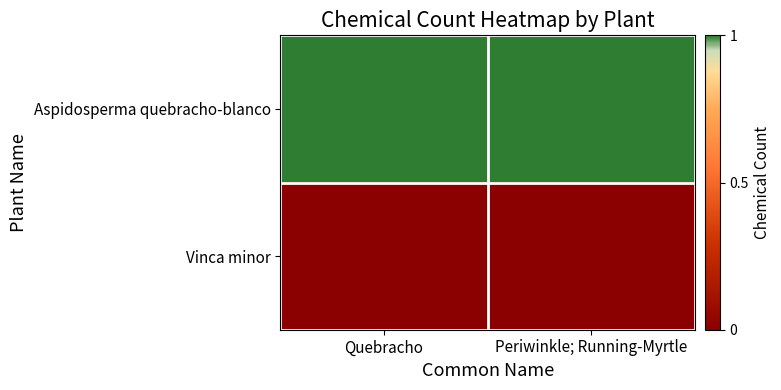

What is the spread (max minus min) of values at Quebracho?

1